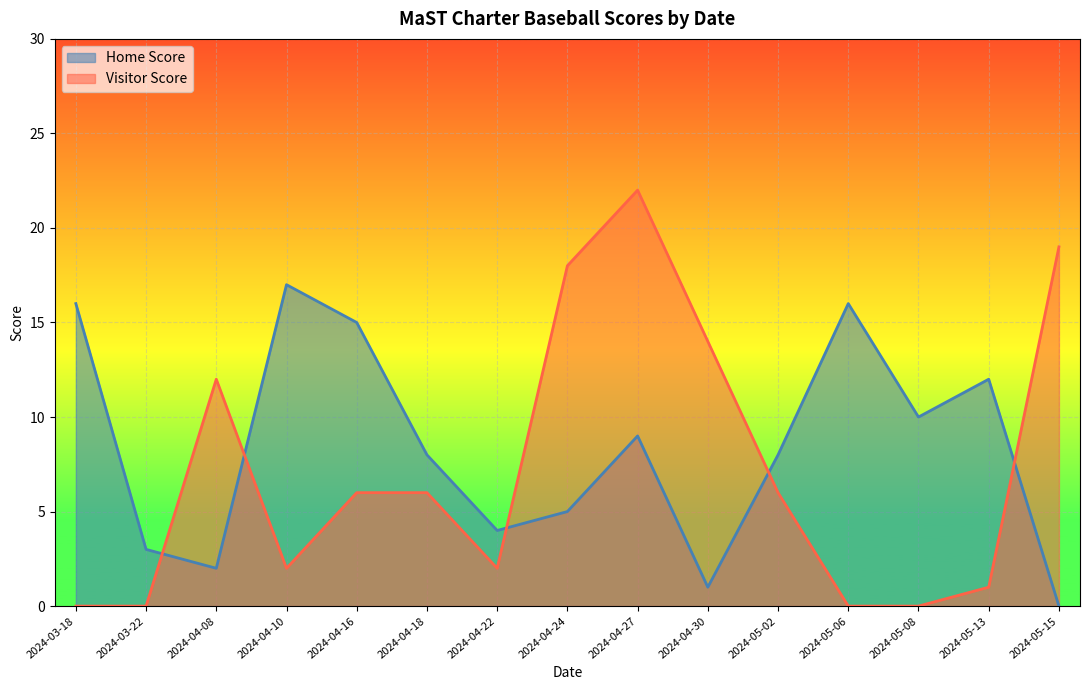

After their last crossing, which series has the higher values: Home Score or Visitor Score?

Visitor Score